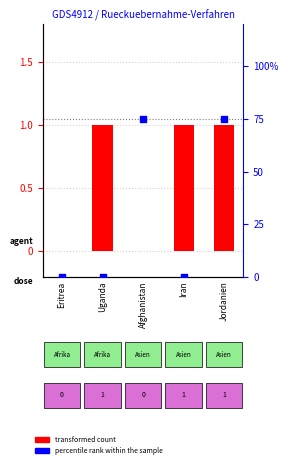

What are all the series names shown in the legend?

transformed count, percentile rank within the sample